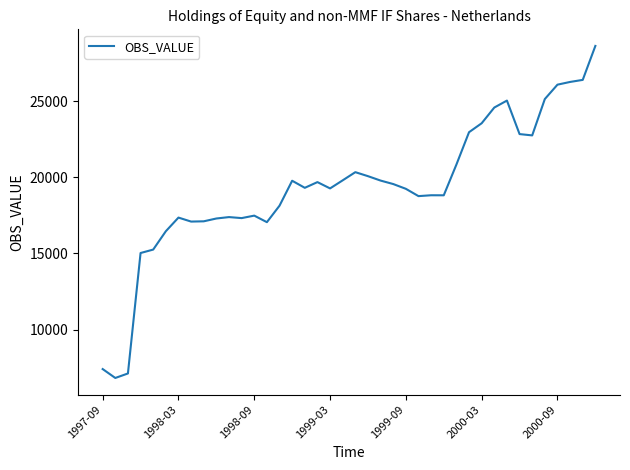

What is the minimum value shown in the chart?

6814